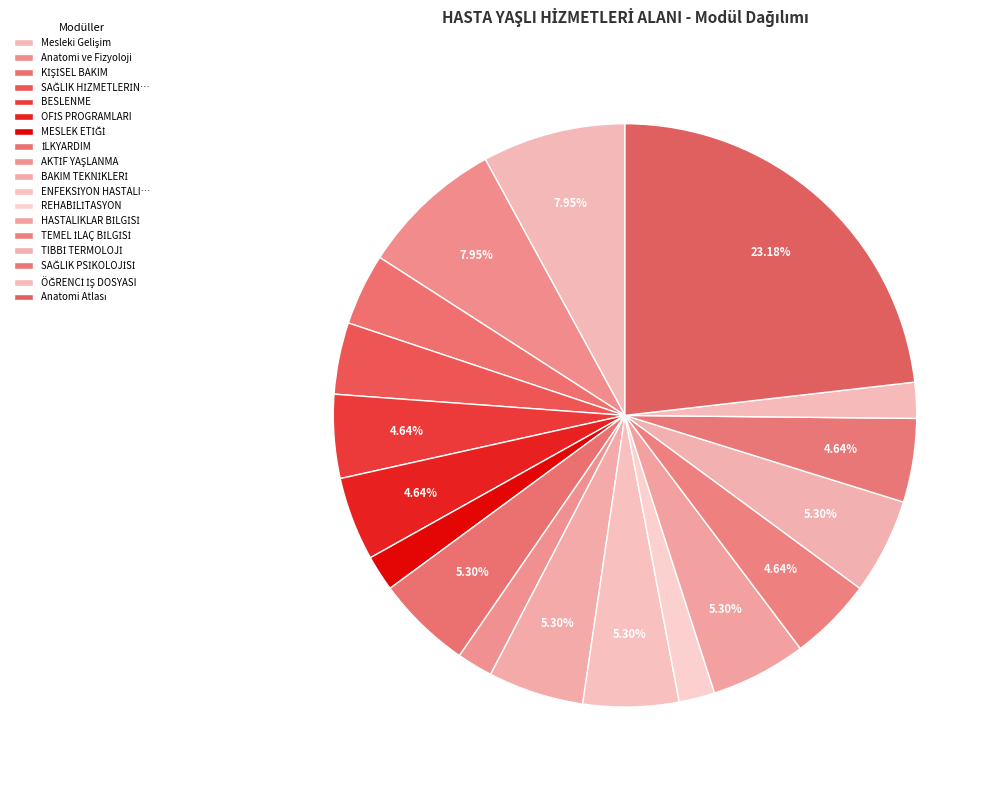

How many segments does this pie chart have?

18